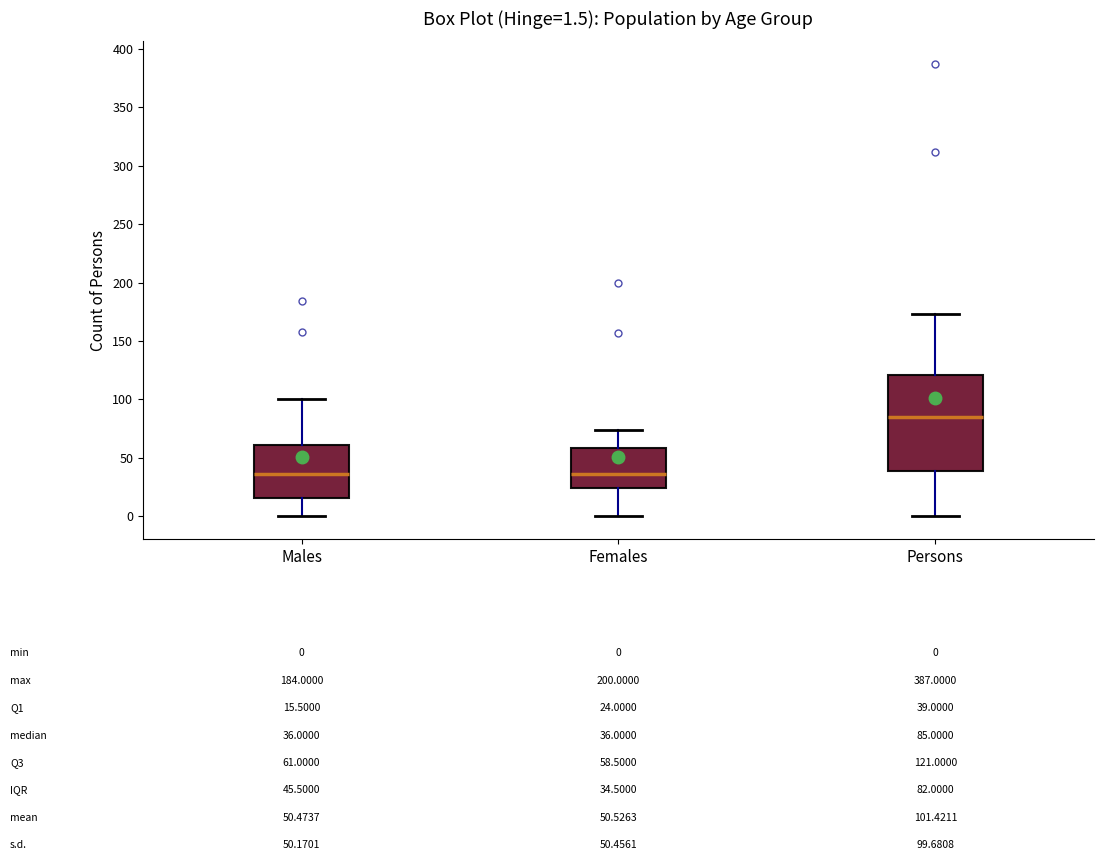

Which box is the tallest, from its lower edge to its upper edge?

Persons